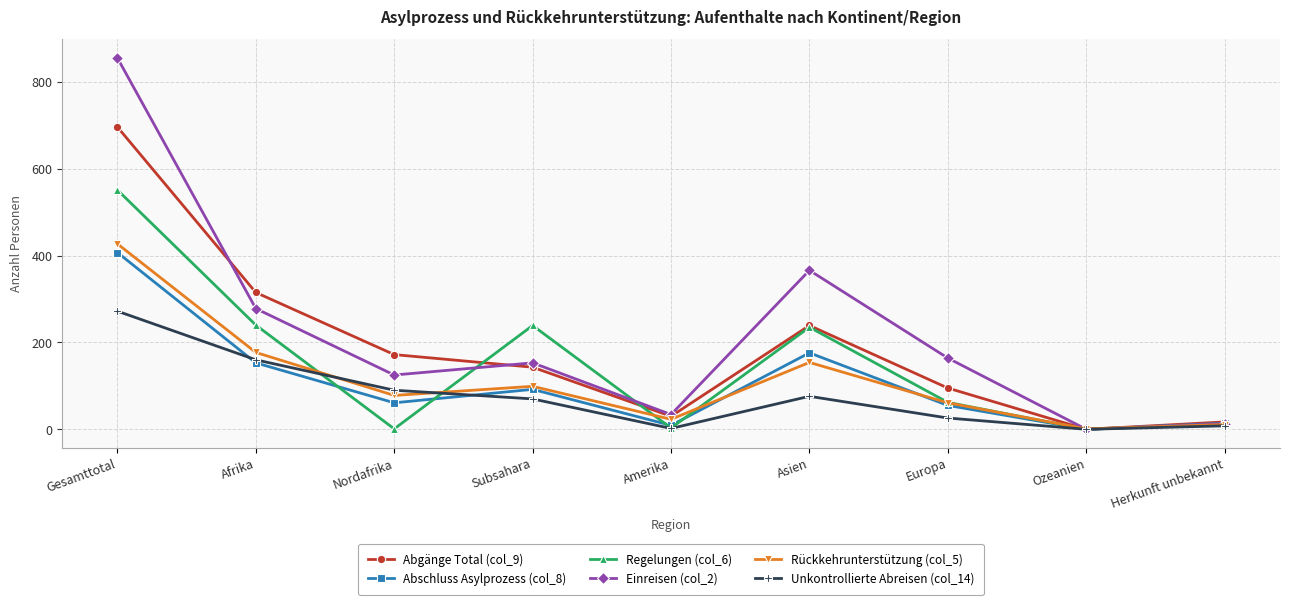

What is the sum of the Unkontrollierte Abreisen (col_14) values at Herkunft unbekannt and Amerika?

10